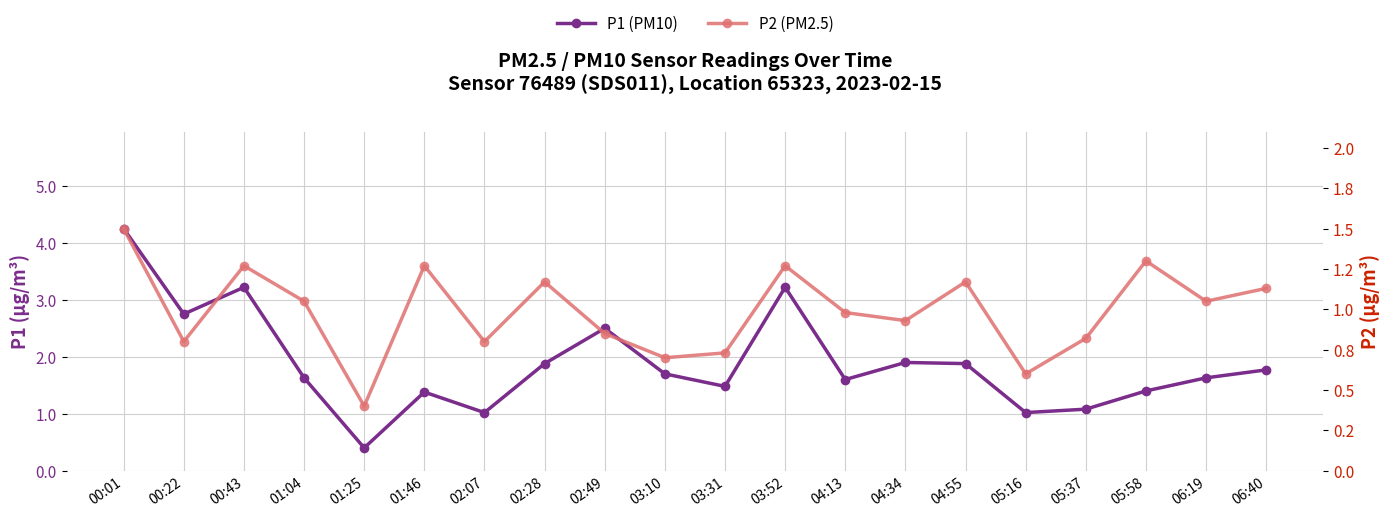

True or false: P1 (PM10) and P2 (PM2.5) cross at least once.

False